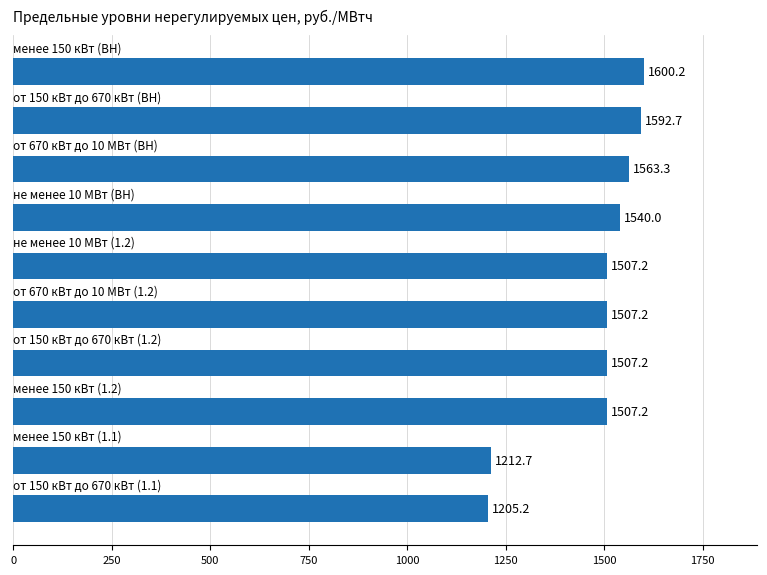

What is the minimum value shown in the chart?

1205.2